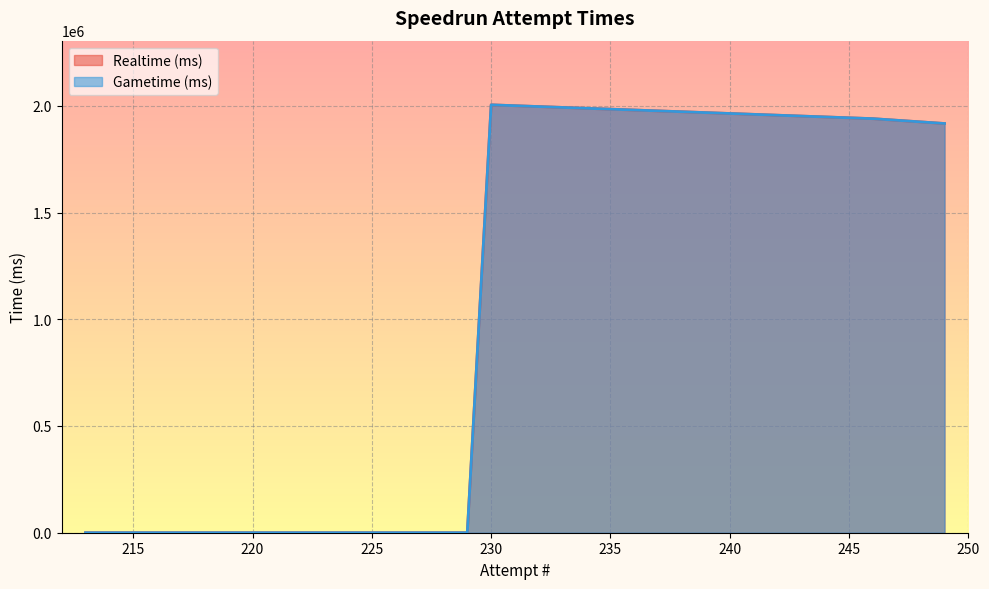

Where is the first local maximum for Realtime (ms)?

230